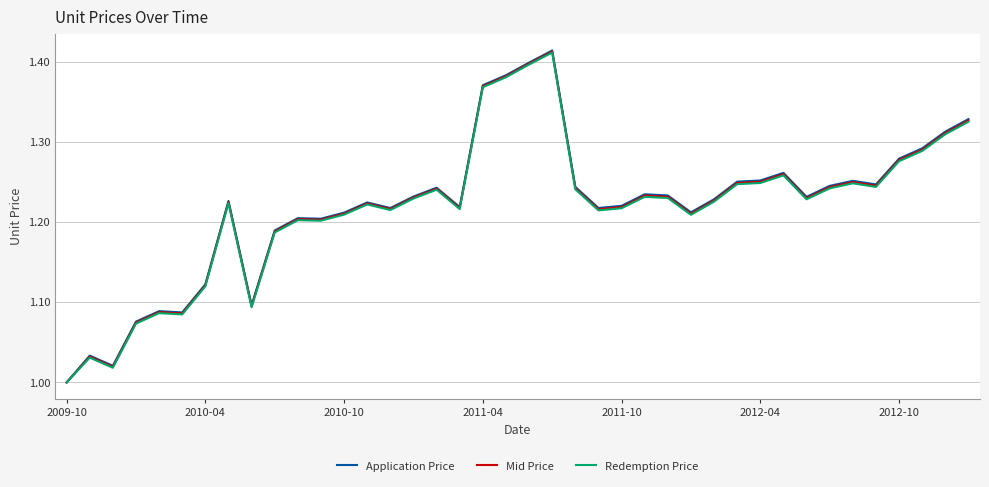

Which series has the widest spread of values?

Application Price